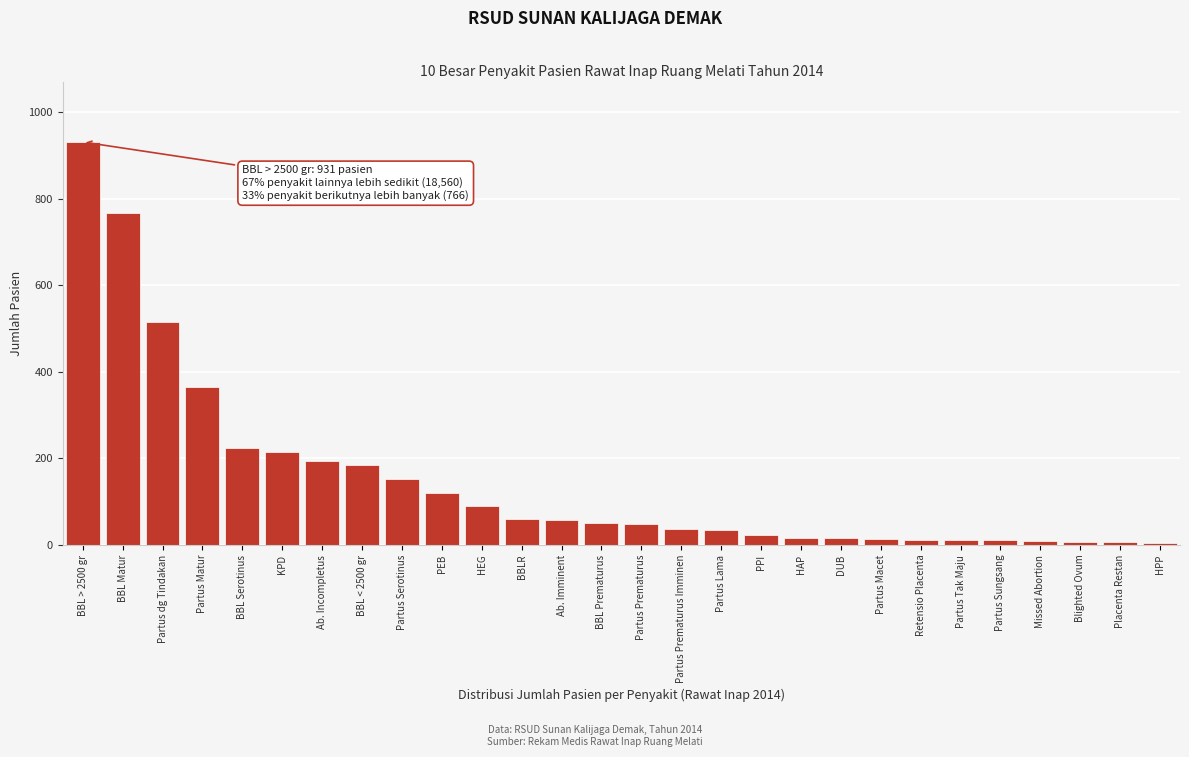

Is it true that the value at KPD is 215?

True